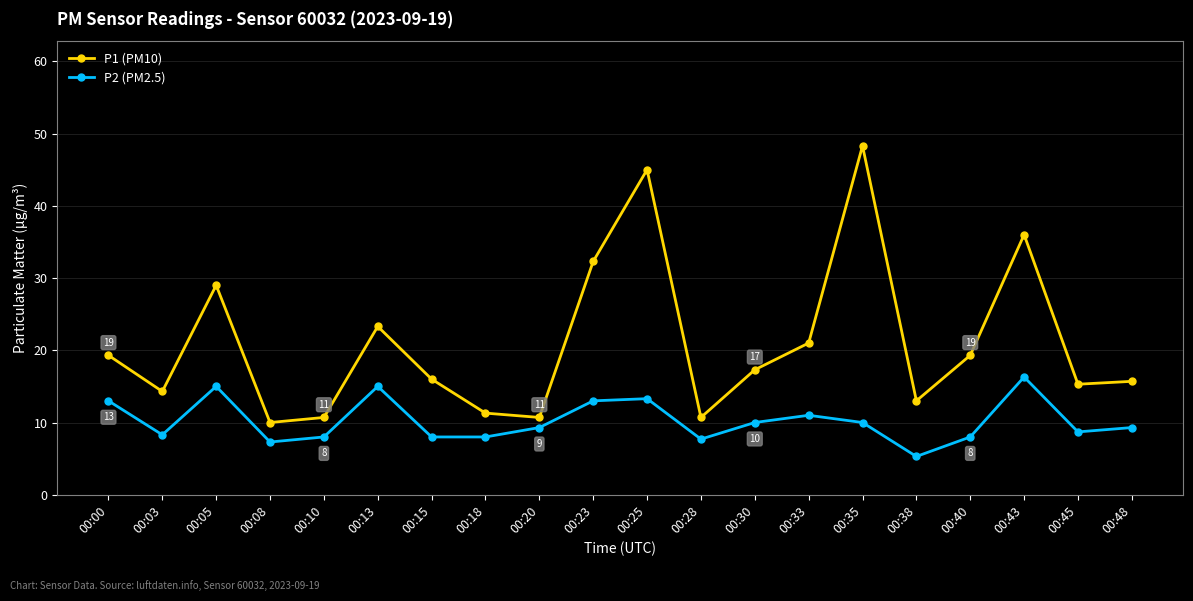

What is the spread (max minus min) of values at 00:38?

7.7